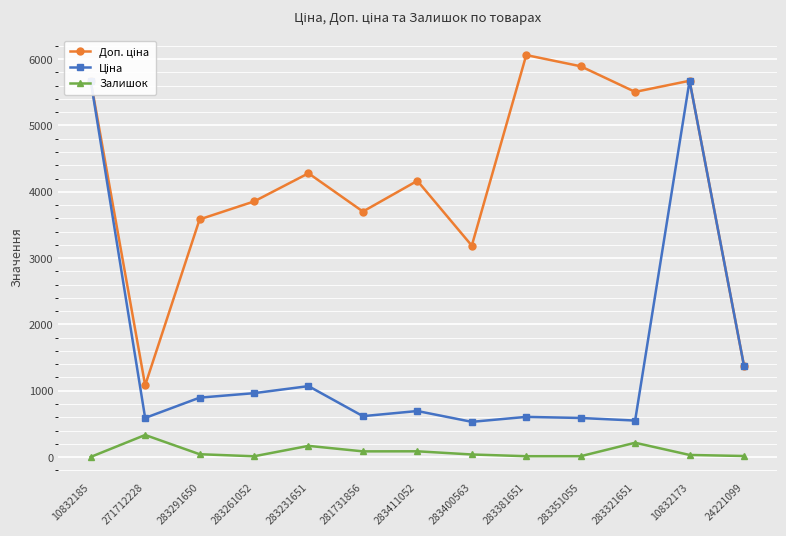

What is the smallest value displayed?

2.0